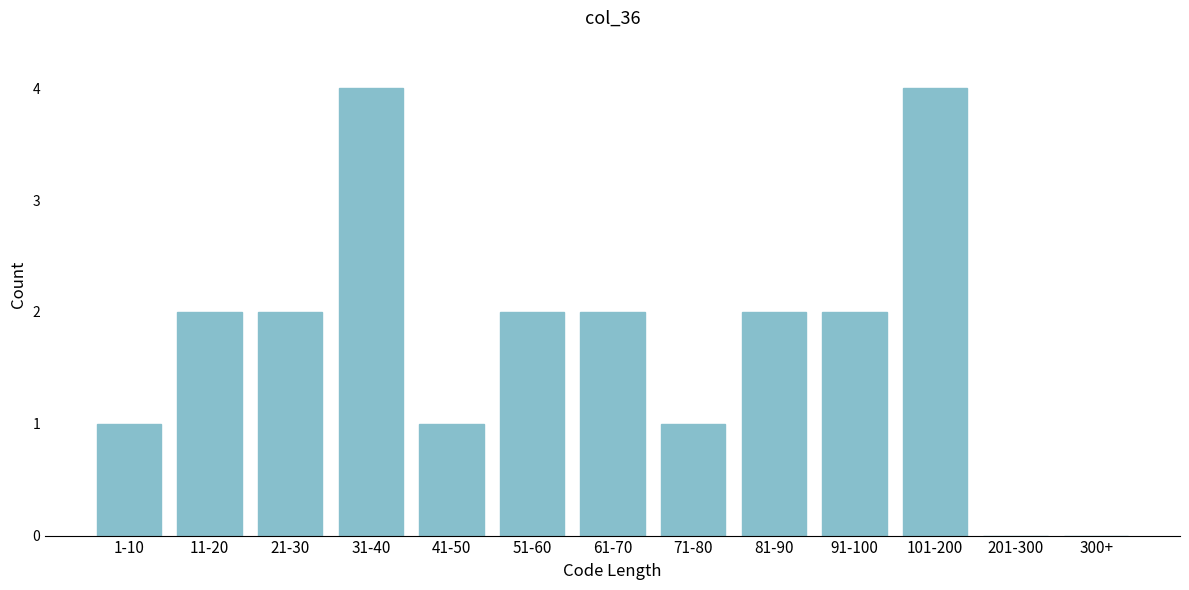

Reading left to right, extract all data points from this chart.

1-10=1	11-20=2	21-30=2	31-40=4	41-50=1	51-60=2	61-70=2	71-80=1	81-90=2	91-100=2	101-200=4	201-300=0	300+=0